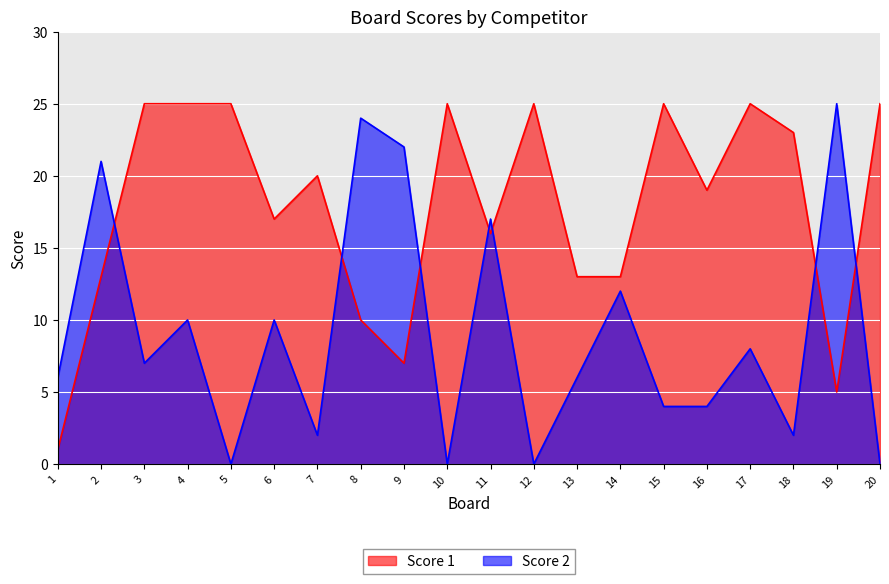

Reading left to right, transcribe all the data shown in this chart.

Score 1: 1	13	25	25	25	17	20	10	7	25	16	25	13	13	25	19	25	23	5	25
Score 2: 6	21	7	10	0	10	2	24	22	0	17	0	6	12	4	4	8	2	25	0